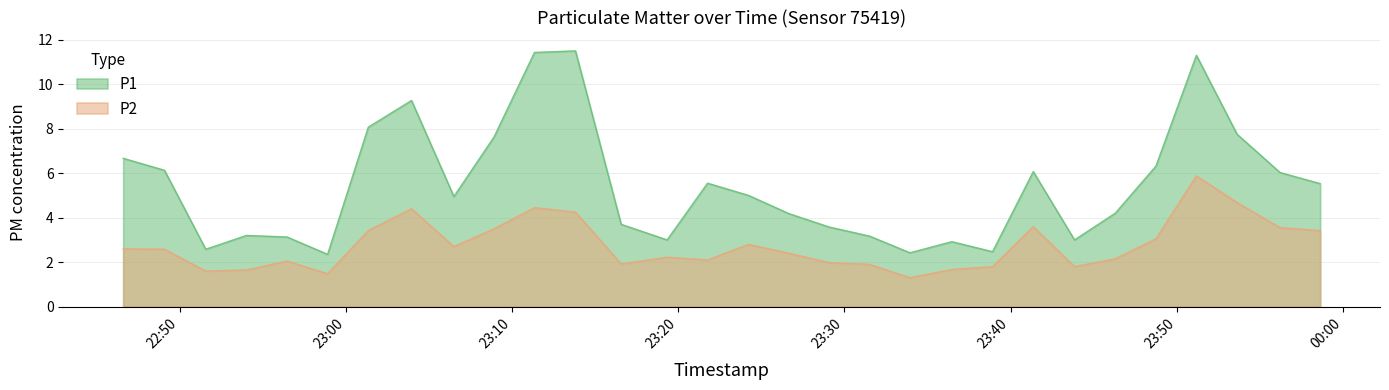

True or false: P1 and P2 intersect in this chart.

False